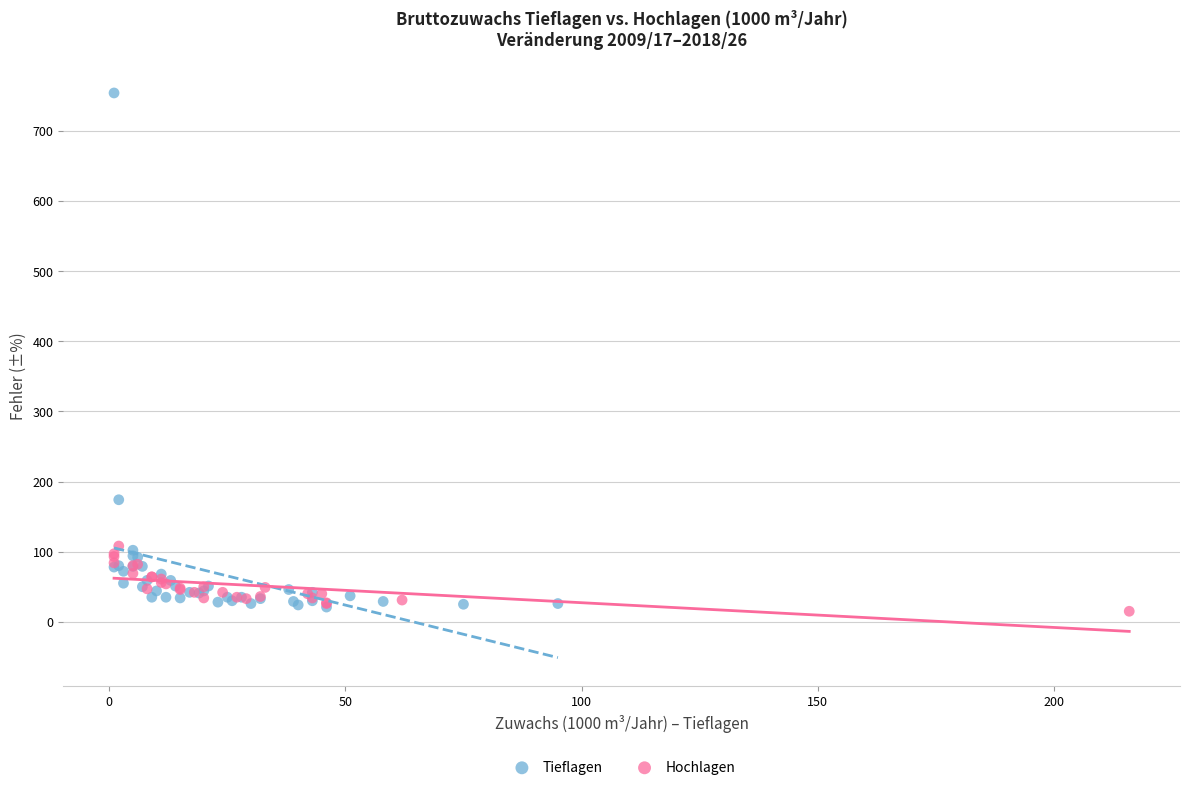

Which series has the largest Y range (max minus min)?

Tieflagen